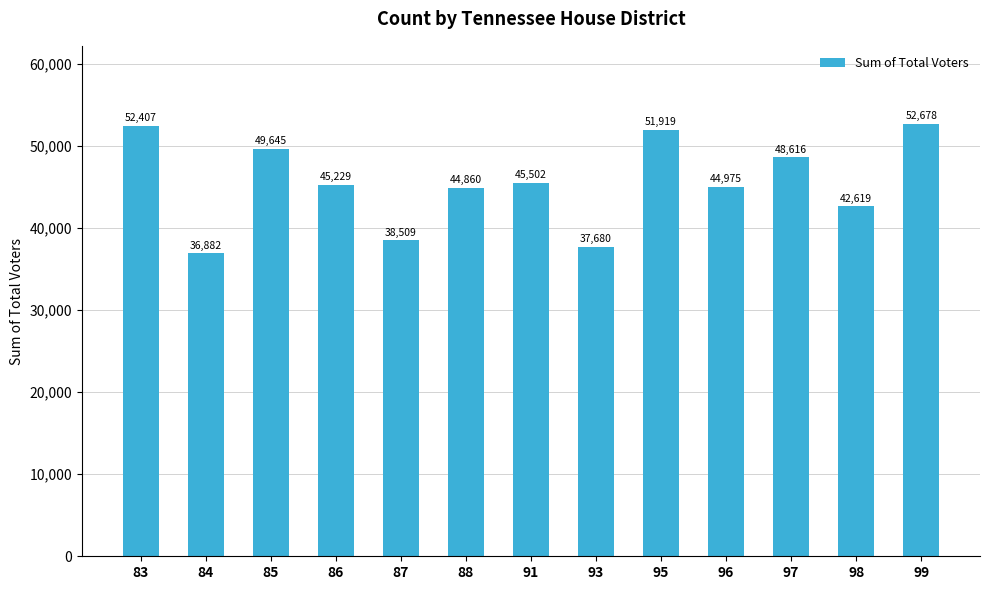

Are the bars grouped side by side (vs. stacked)?

No